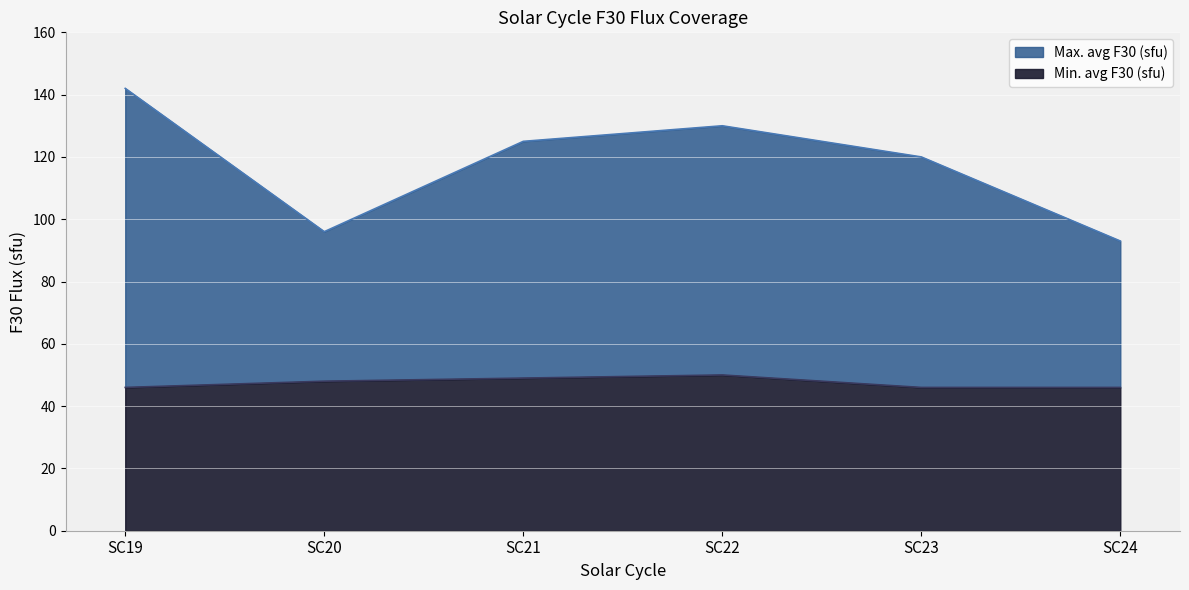

At SC24, list the series in order from smallest to largest.

Min. avg F30 (sfu), Max. avg F30 (sfu)